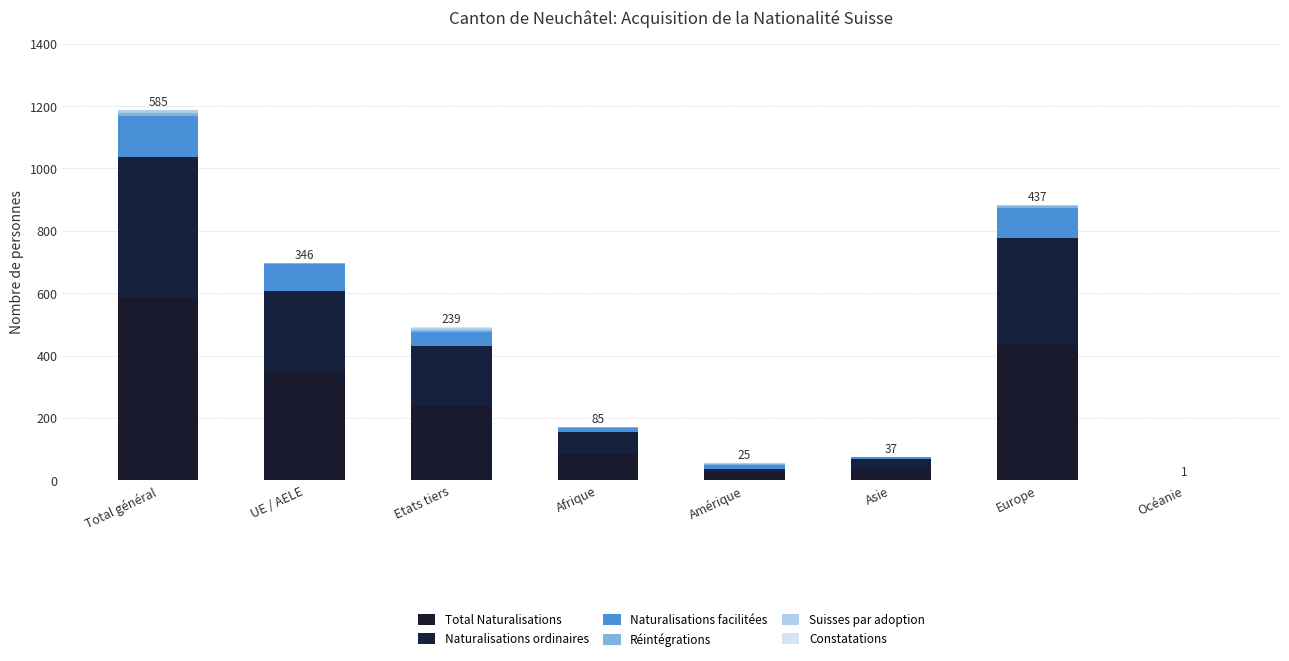

At which label does Suisses par adoption first exceed 2?

Total général